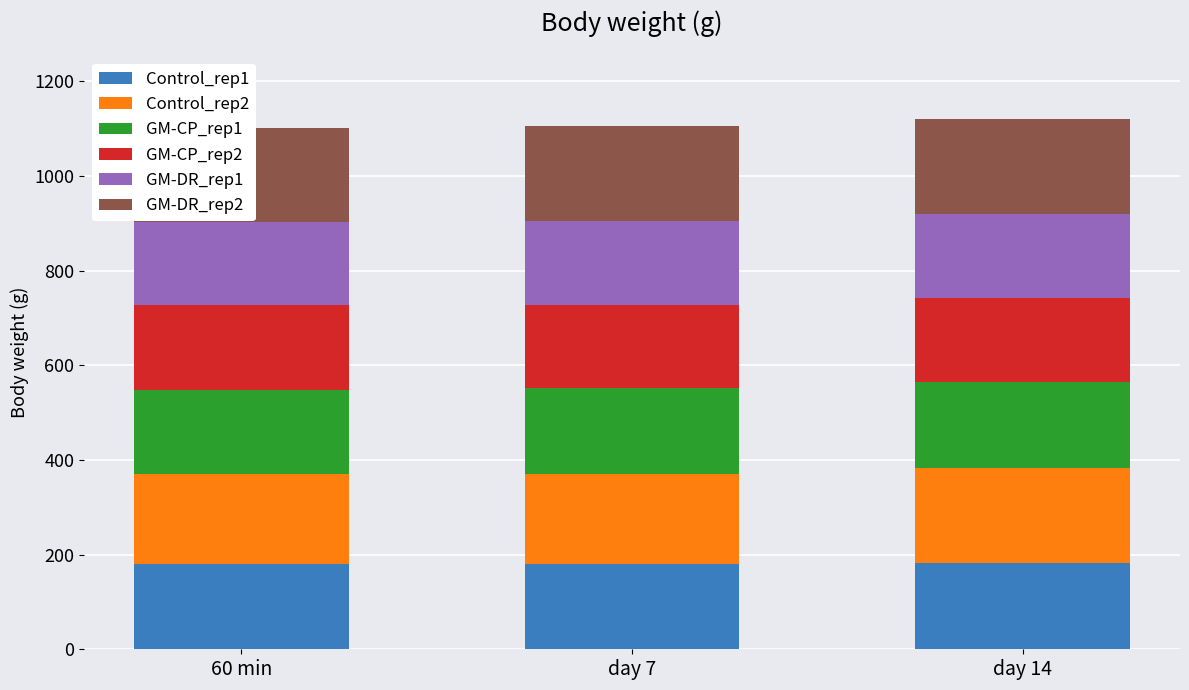

The GM-DR_rep2 series shows 49 at 60 min. True or false?

False